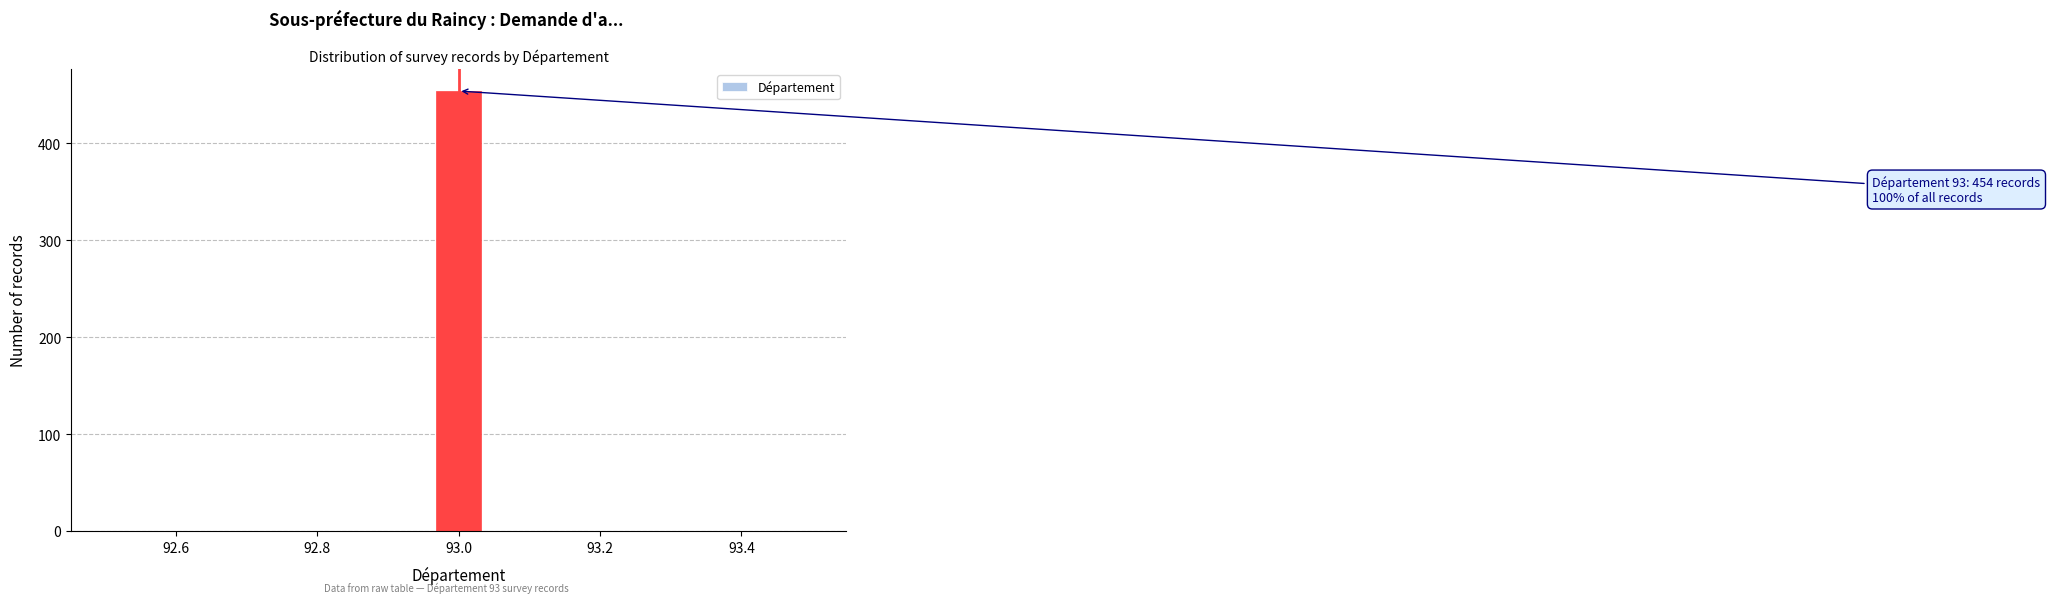

Around what value on the x-axis is the tallest bar? Give the approximate position of its centre, as read against the axis.

93.00